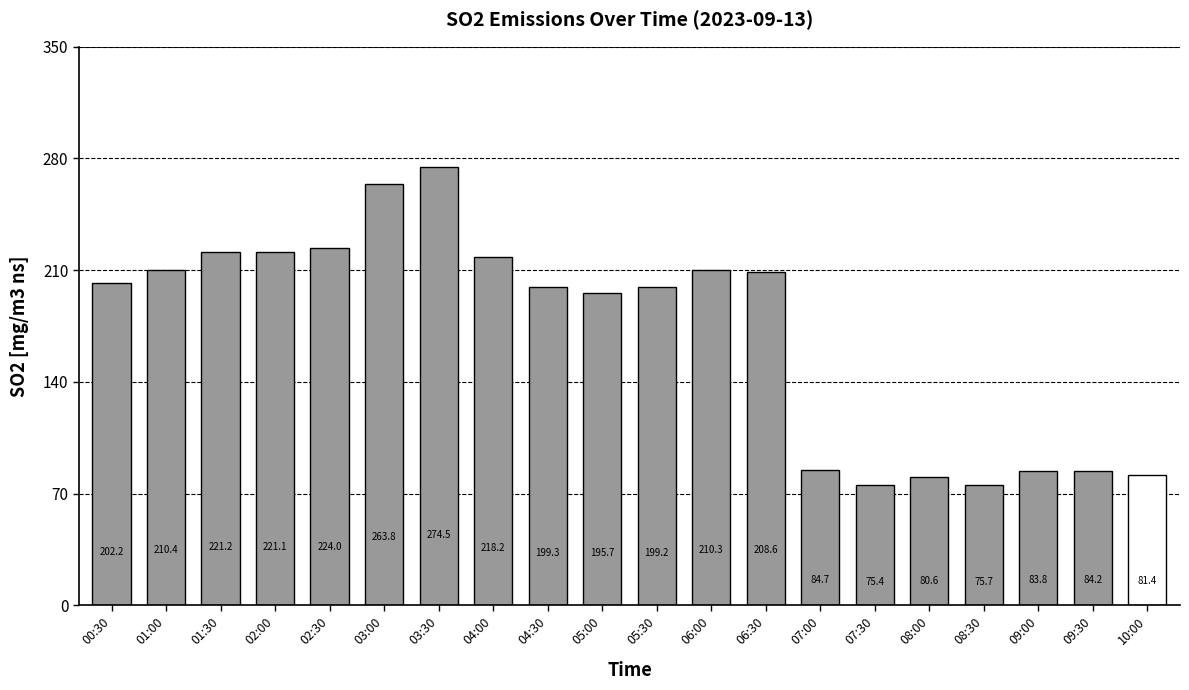

What is the difference between the second highest and second lowest values?

188.1